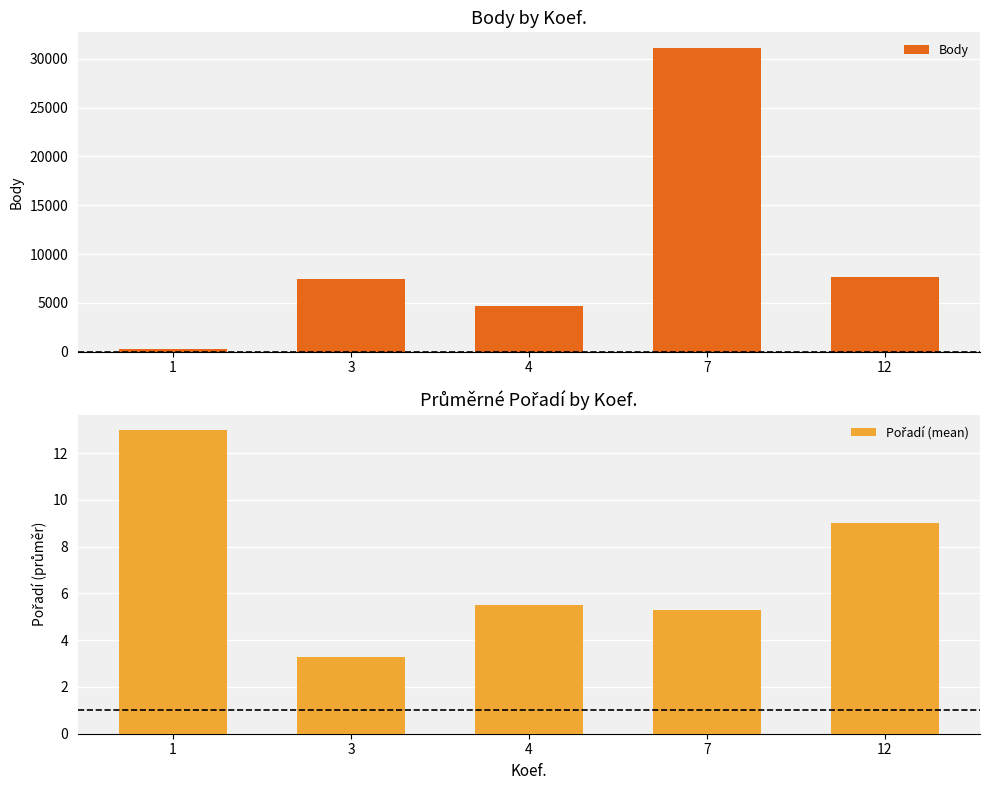

At which label does Pořadí (mean) first exceed 5?

1